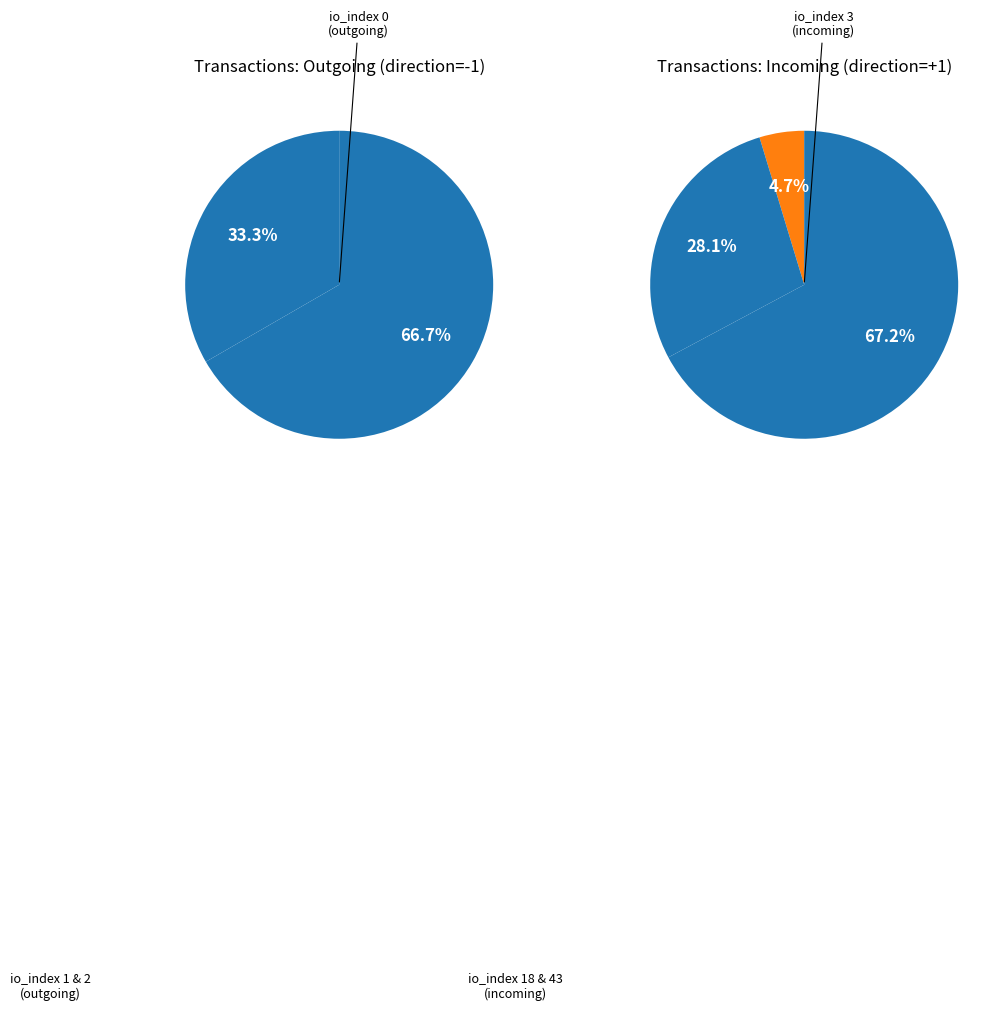

Which category accounts for the majority?

2